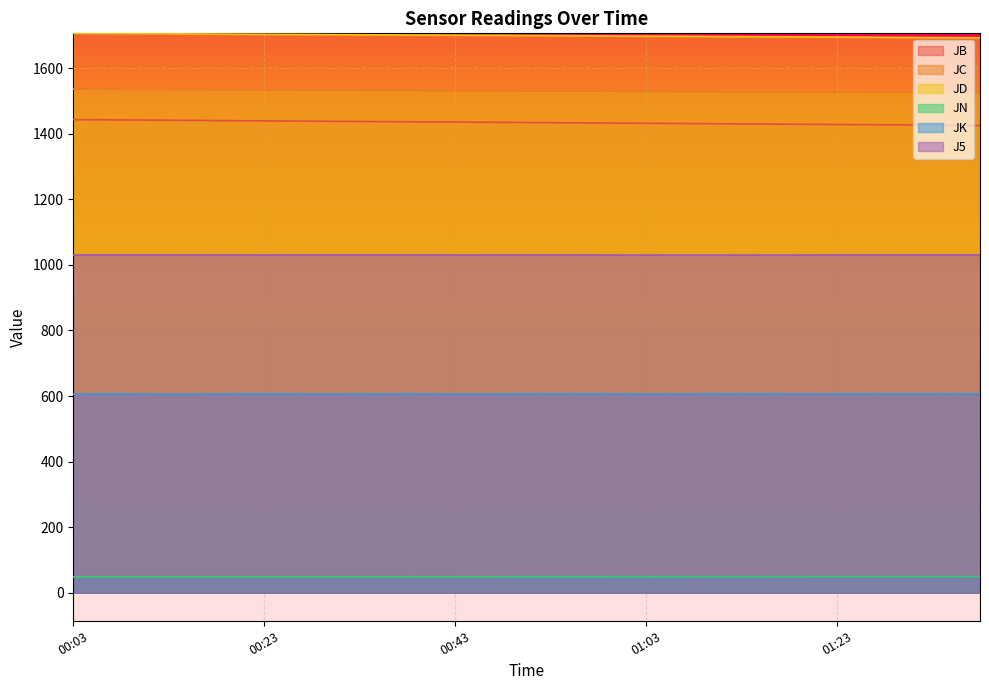

Which category has the highest value in the JC series?

00:03